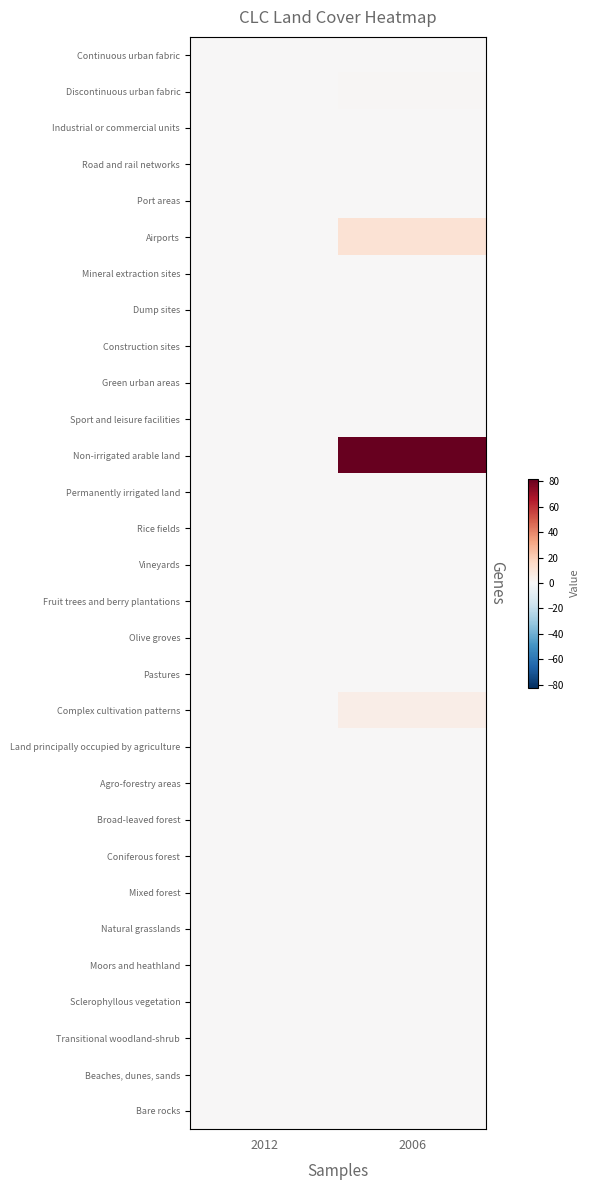

Reading right to left, list all the values displayed in this chart.

Continuous urban fabric: 2006=0.0	2012=0.0
Discontinuous urban fabric: 2006=0.7	2012=0.0
Industrial or commercial units: 2006=0.0	2012=0.0
Road and rail networks: 2006=0.0	2012=0.0
Port areas: 2006=0.0	2012=0.0
Airports: 2006=11.8	2012=0.0
Mineral extraction sites: 2006=0.0	2012=0.0
Dump sites: 2006=0.0	2012=0.0
Construction sites: 2006=0.0	2012=0.0
Green urban areas: 2006=0.0	2012=0.0
Sport and leisure facilities: 2006=0.0	2012=0.0
Non-irrigated arable land: 2006=82.2	2012=0.0
Permanently irrigated land: 2006=0.0	2012=0.0
Rice fields: 2006=0.0	2012=0.0
Vineyards: 2006=0.0	2012=0.0
Fruit trees and berry plantations: 2006=0.0	2012=0.0
Olive groves: 2006=0.0	2012=0.0
Pastures: 2006=0.0	2012=0.0
Complex cultivation patterns: 2006=5.4	2012=0.0
Land principally occupied by agriculture: 2006=0.0	2012=0.0
Agro-forestry areas: 2006=0.0	2012=0.0
Broad-leaved forest: 2006=0.0	2012=0.0
Coniferous forest: 2006=0.0	2012=0.0
Mixed forest: 2006=0.0	2012=0.0
Natural grasslands: 2006=0.0	2012=0.0
Moors and heathland: 2006=0.0	2012=0.0
Sclerophyllous vegetation: 2006=0.0	2012=0.0
Transitional woodland-shrub: 2006=0.0	2012=0.0
Beaches, dunes, sands: 2006=0.0	2012=0.0
Bare rocks: 2006=0.0	2012=0.0